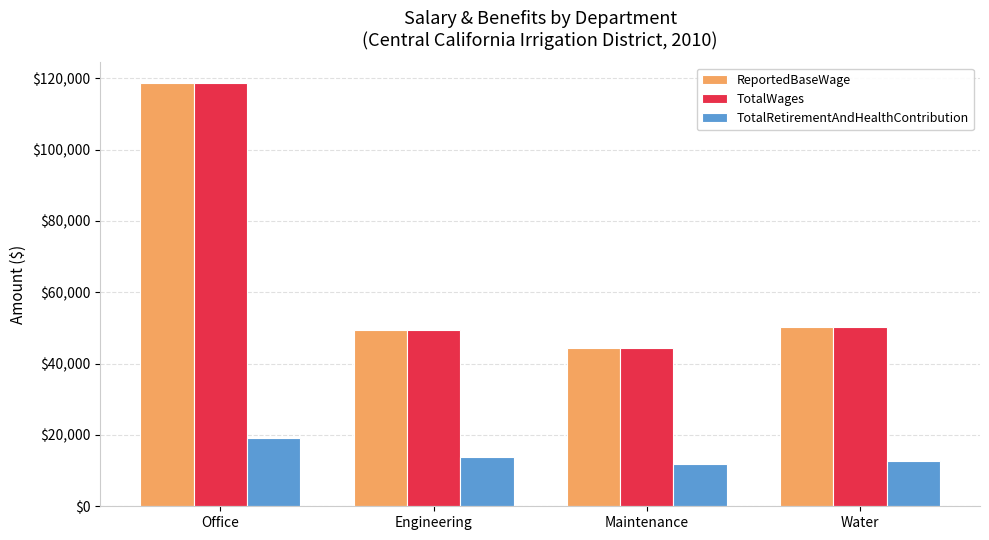

At which label does ReportedBaseWage first exceed 50203?

Office